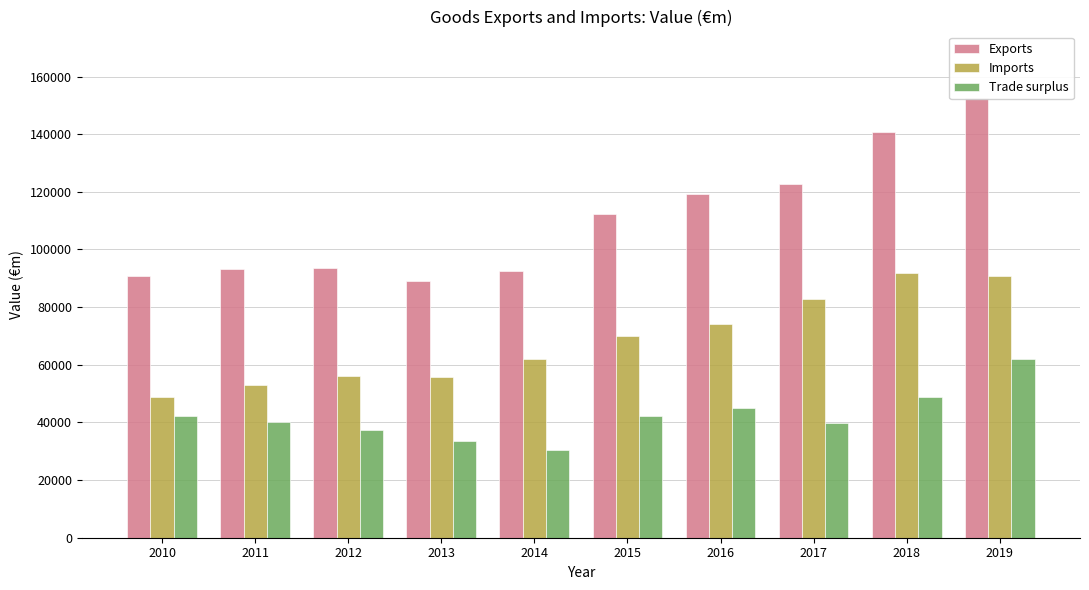

How many data points does each series have?

10